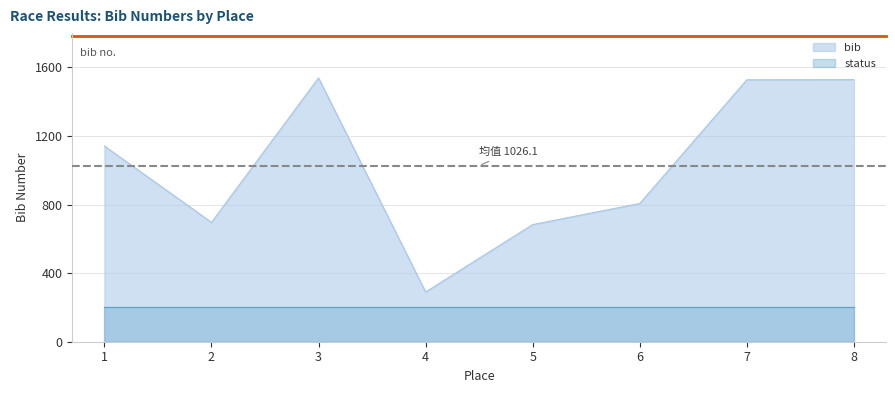

Which has a higher value, 7 or 5?

7